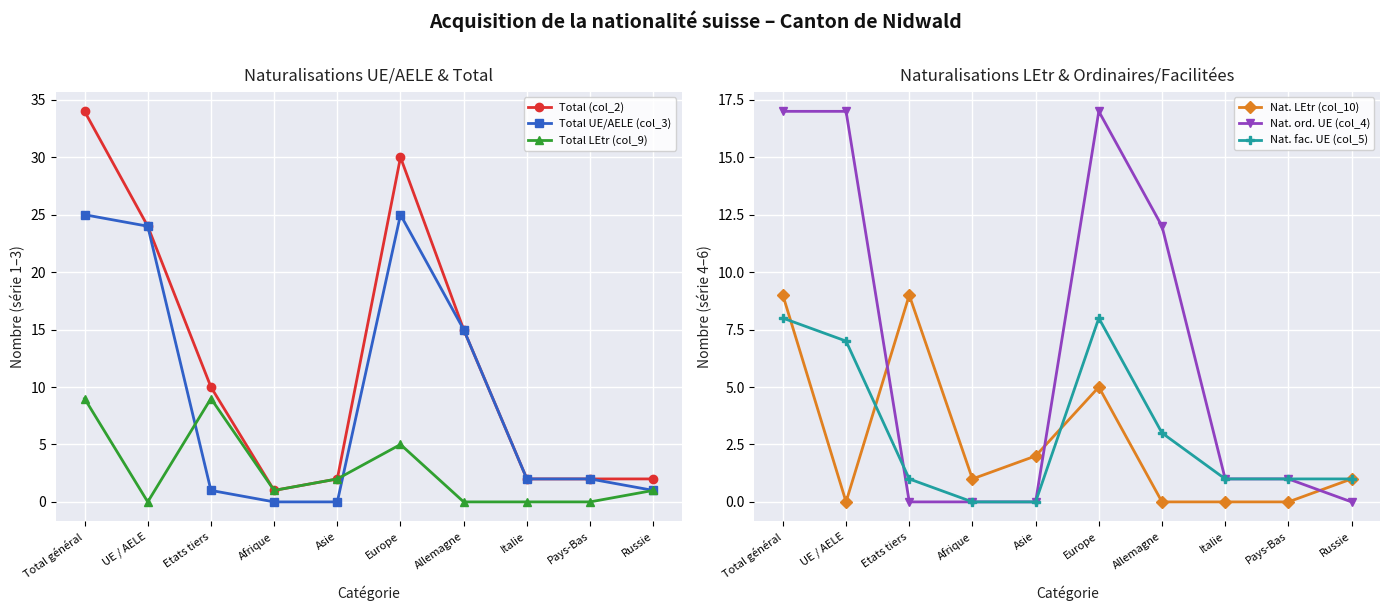

True or false: Total (col_2) and Nat. fac. UE (col_5) intersect in this chart.

False